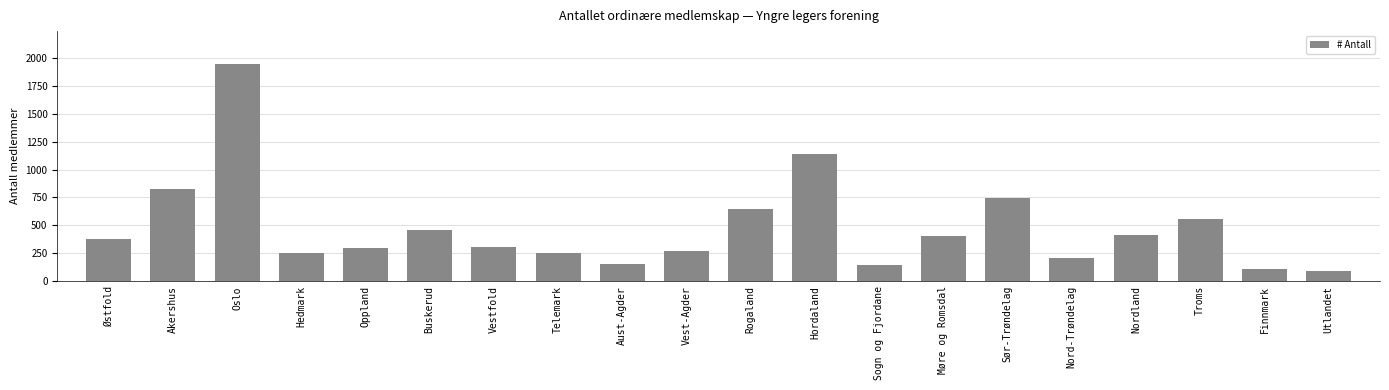

What is the maximum value shown in the chart?

1949